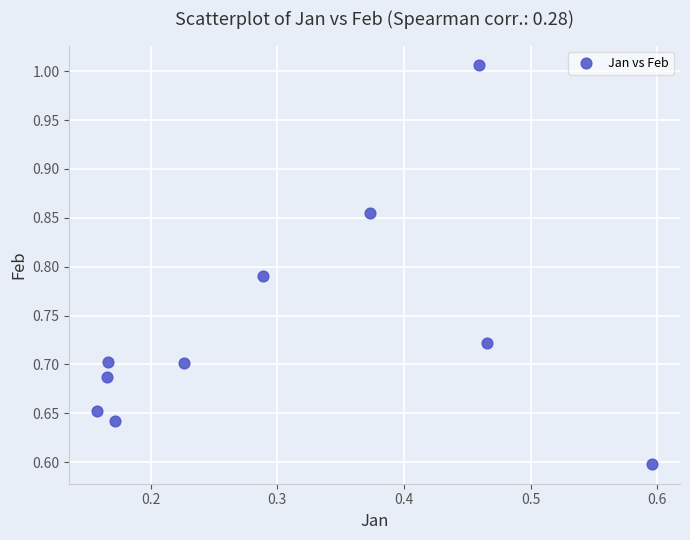

What is the range of Y values (max minus min)?

0.4